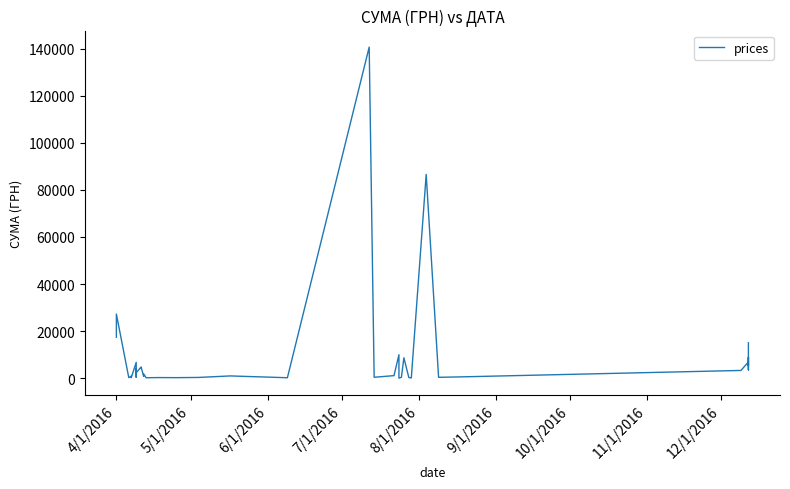

How many points are higher than both their immediate neighbors (excluding endpoints)?

14